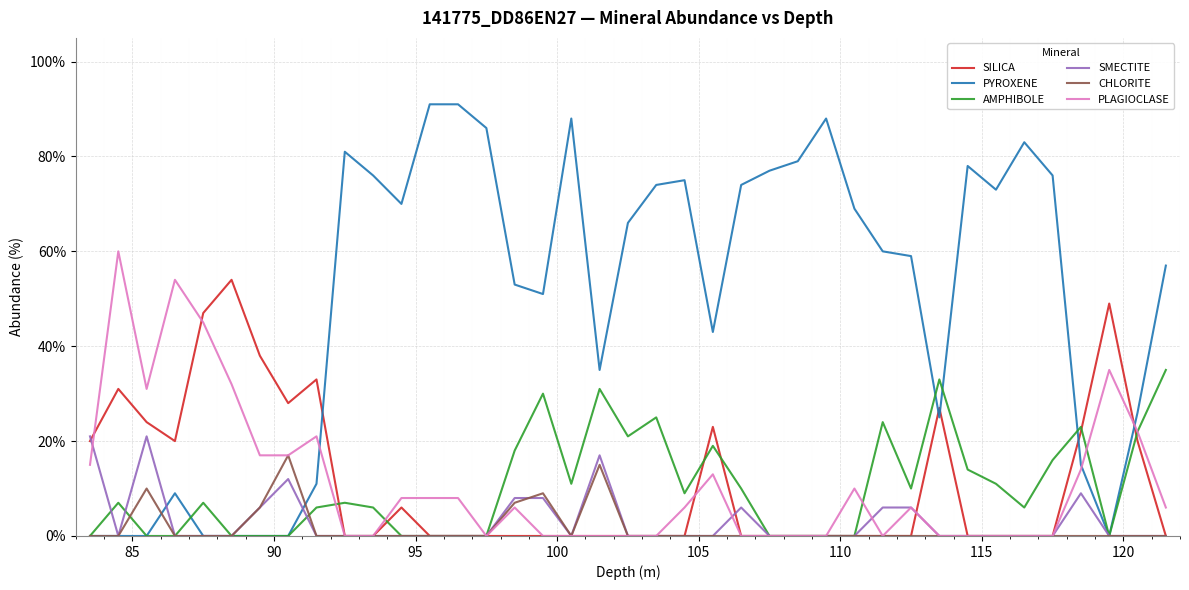

What are all the series names shown in the legend?

SILICA, PYROXENE, AMPHIBOLE, SMECTITE, CHLORITE, PLAGIOCLASE